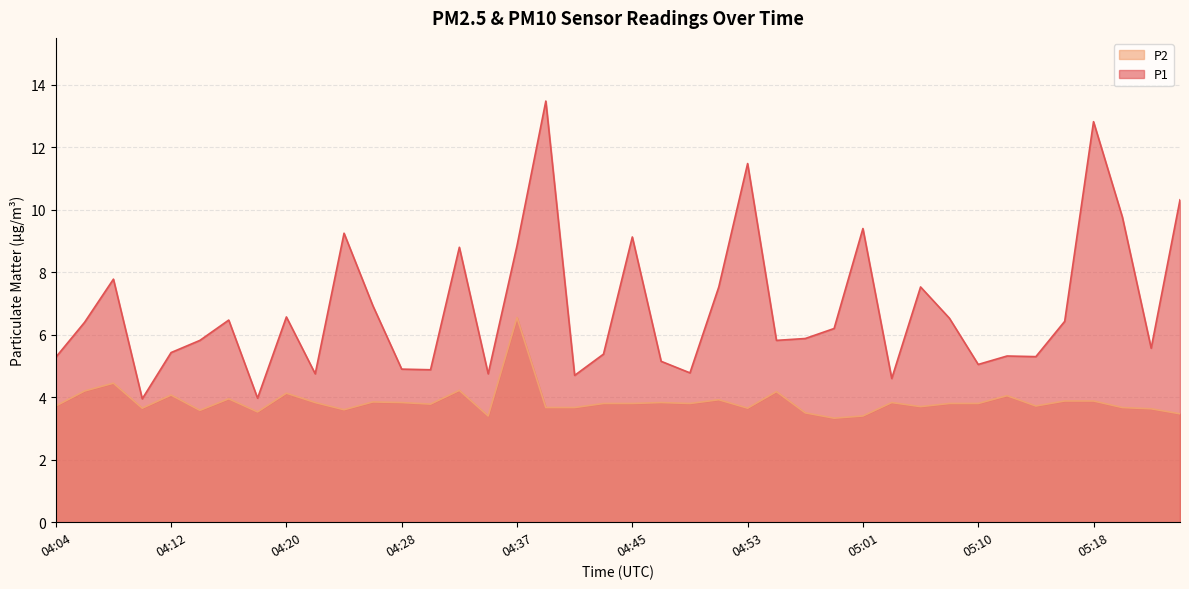

What are all the series names shown in the legend?

P2, P1